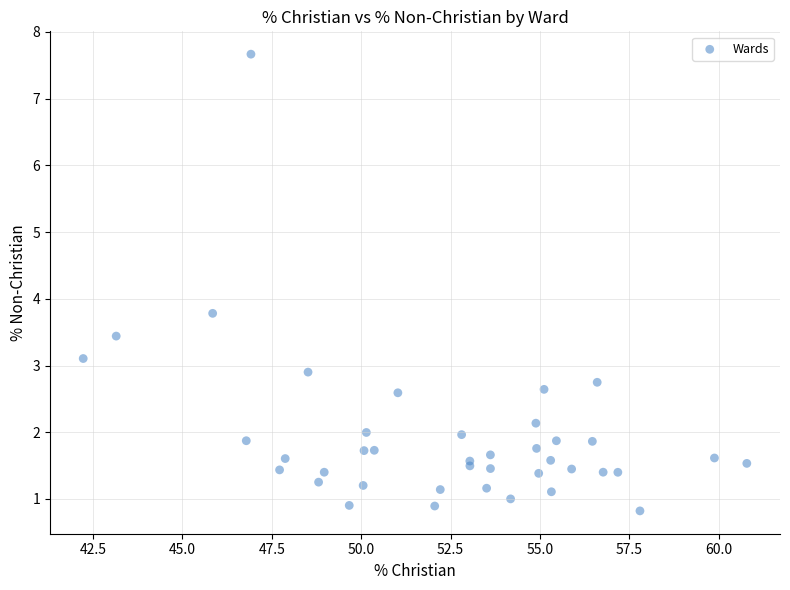

What Y value in the scatter plot is closest to 4?

3.8